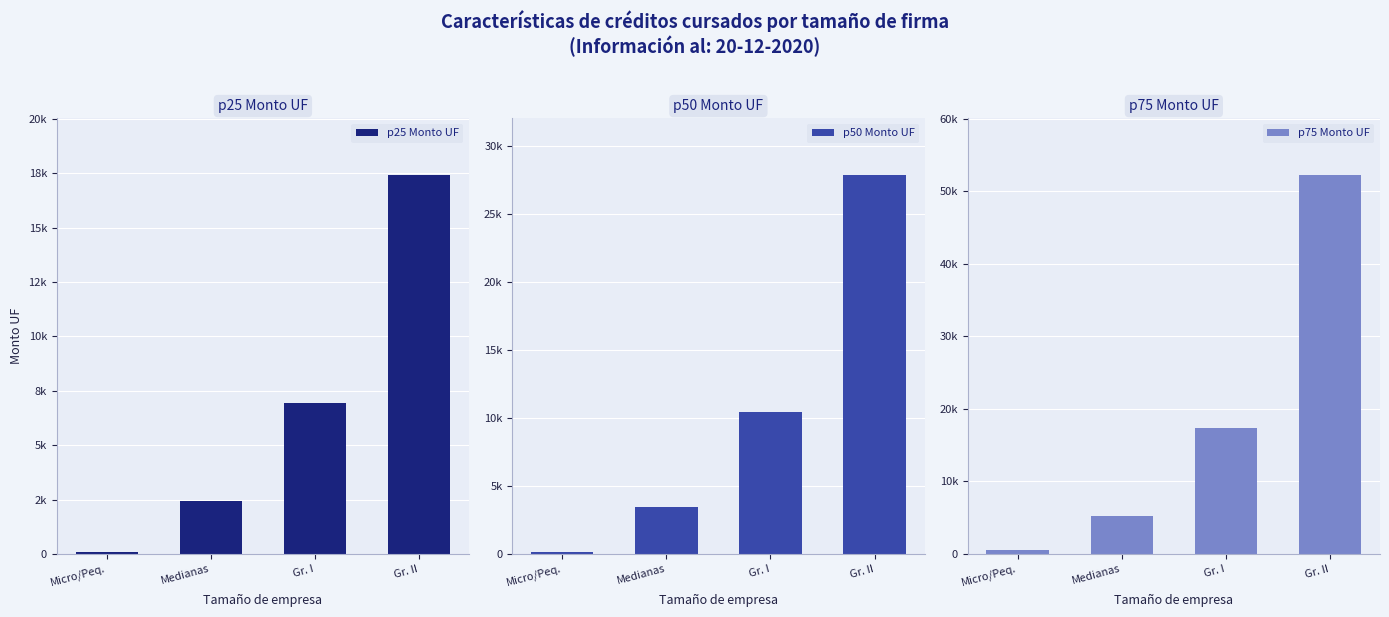

Which has a higher value, Gr. II or Medianas?

Gr. II